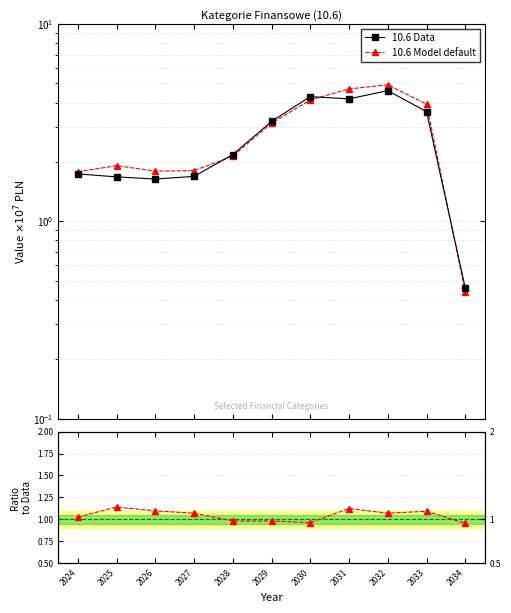

Is it true that 10.6 Data equals 1.1 at 2025?

False